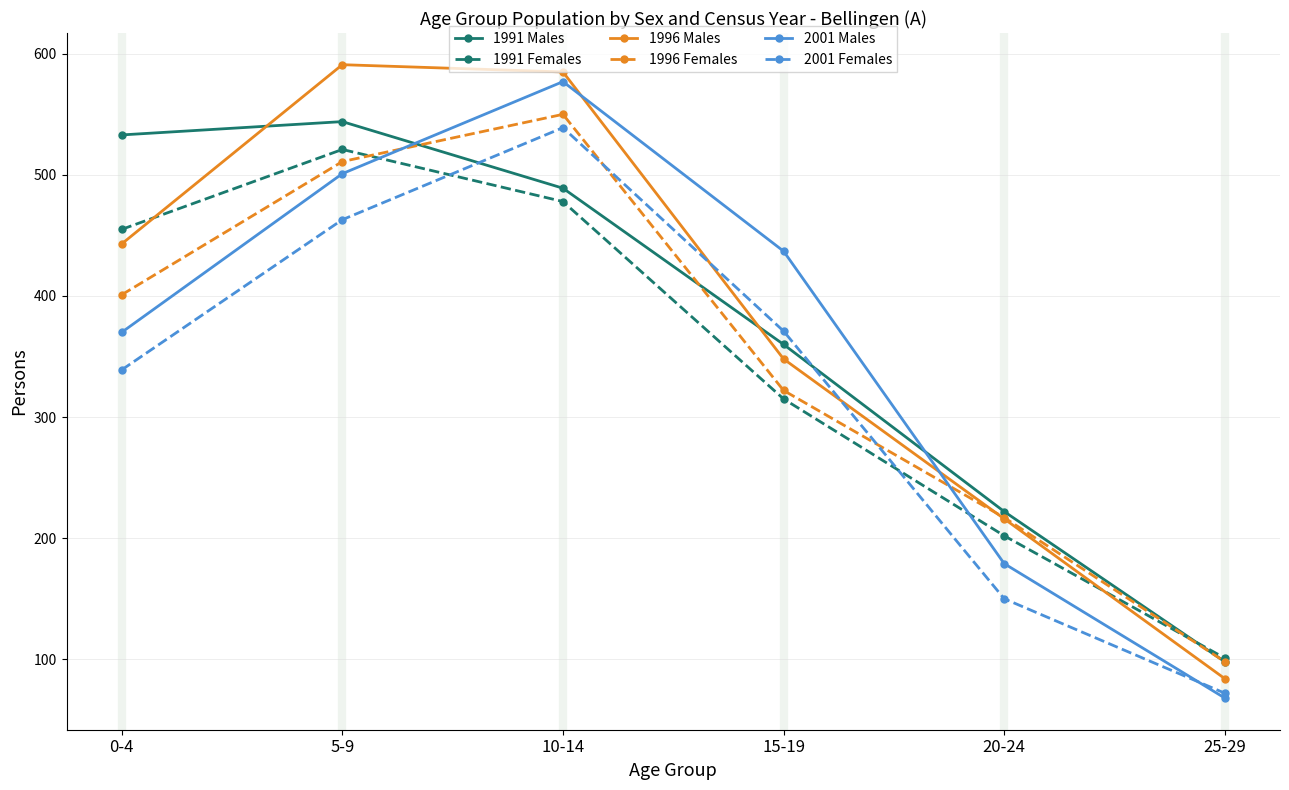

How many distinct data groups are displayed?

6